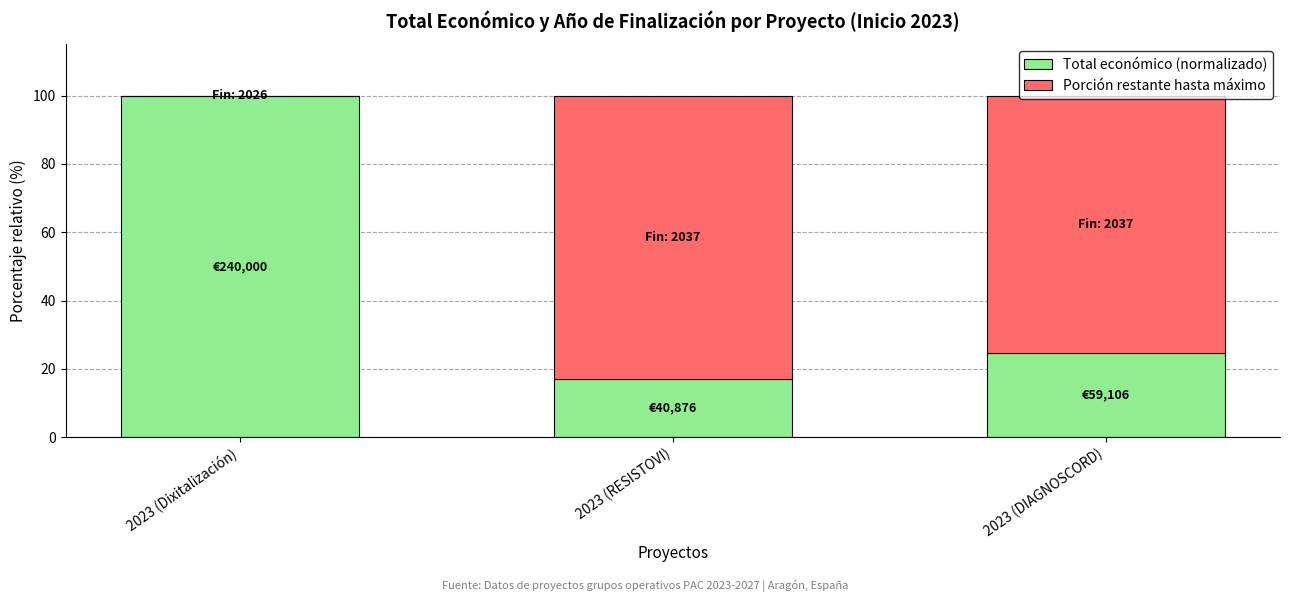

What are all the series names shown in the legend?

Total económico (normalizado), Porción restante hasta máximo